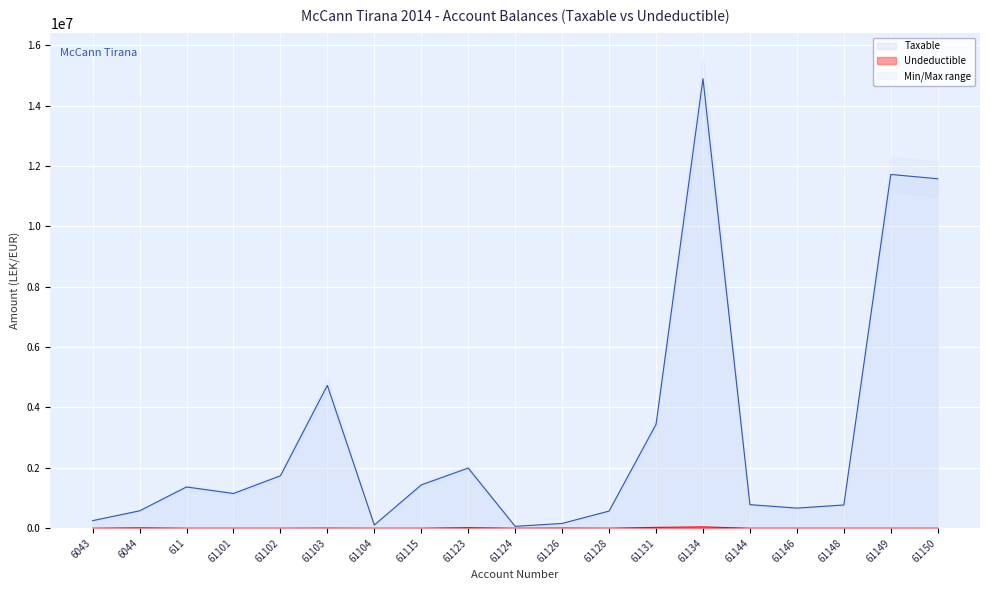

At 61144, list the series in order from largest to smallest.

Taxable, Undeductible